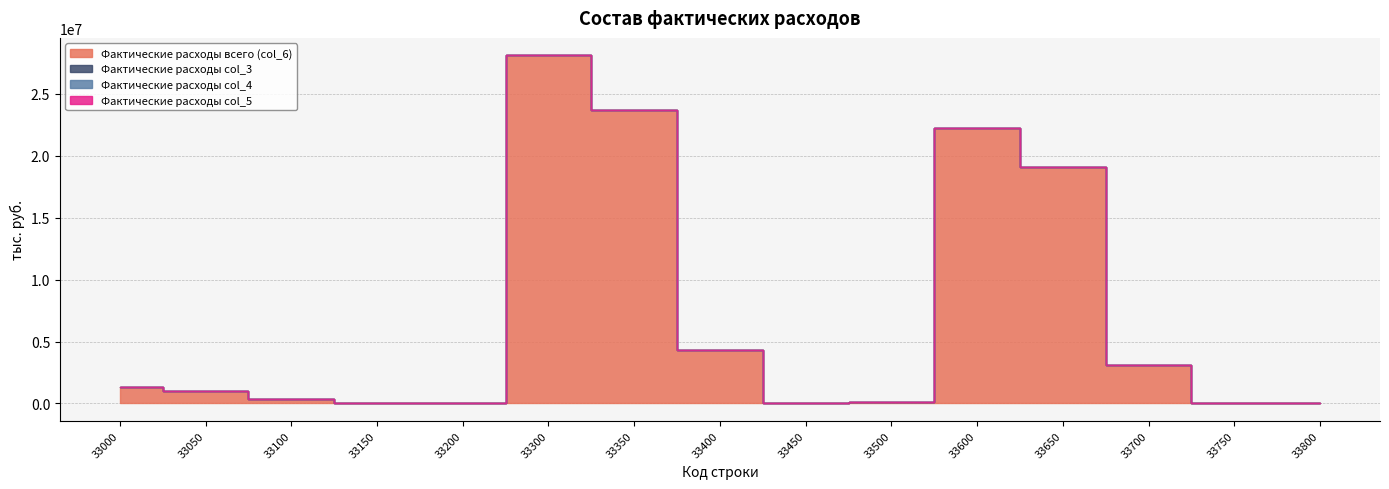

Which series has the widest spread of values?

Фактические расходы всего (col_6)